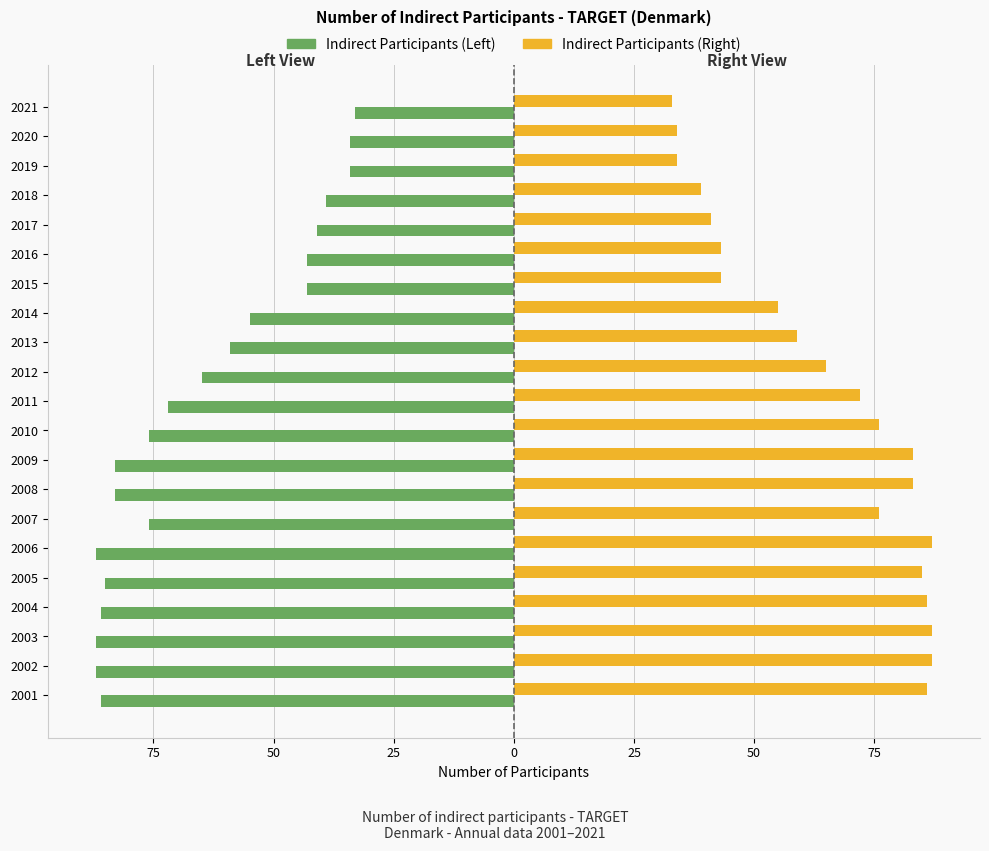

What is the value of the Indirect Participants (Left) bar at the 3rd from the left?

-87